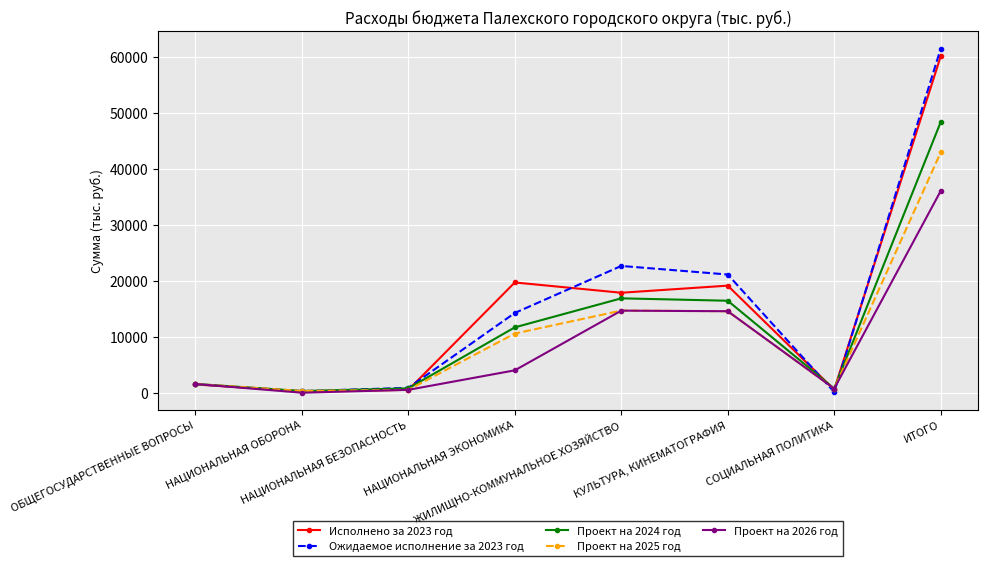

What is the difference between the Ожидаемое исполнение за 2023 год values at ИТОГО and НАЦИОНАЛЬНАЯ ОБОРОНА?

61166.4